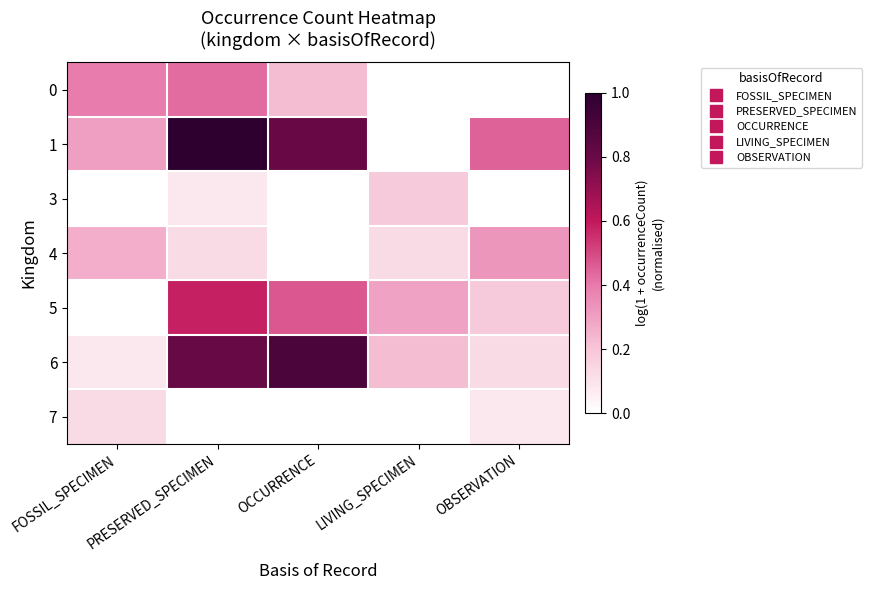

Reading left to right, transcribe all the data shown in this chart.

0: FOSSIL_SPECIMEN=0.4	PRESERVED_SPECIMEN=0.4	OCCURRENCE=0.2	LIVING_SPECIMEN=0.0	OBSERVATION=0.0
1: FOSSIL_SPECIMEN=0.3	PRESERVED_SPECIMEN=1.0	OCCURRENCE=0.8	LIVING_SPECIMEN=0.0	OBSERVATION=0.4
3: FOSSIL_SPECIMEN=0.0	PRESERVED_SPECIMEN=0.1	OCCURRENCE=0.0	LIVING_SPECIMEN=0.2	OBSERVATION=0.0
4: FOSSIL_SPECIMEN=0.3	PRESERVED_SPECIMEN=0.1	OCCURRENCE=0.0	LIVING_SPECIMEN=0.1	OBSERVATION=0.3
5: FOSSIL_SPECIMEN=0.0	PRESERVED_SPECIMEN=0.6	OCCURRENCE=0.5	LIVING_SPECIMEN=0.3	OBSERVATION=0.2
6: FOSSIL_SPECIMEN=0.1	PRESERVED_SPECIMEN=0.8	OCCURRENCE=0.9	LIVING_SPECIMEN=0.2	OBSERVATION=0.1
7: FOSSIL_SPECIMEN=0.1	PRESERVED_SPECIMEN=0.0	OCCURRENCE=0.0	LIVING_SPECIMEN=0.0	OBSERVATION=0.1